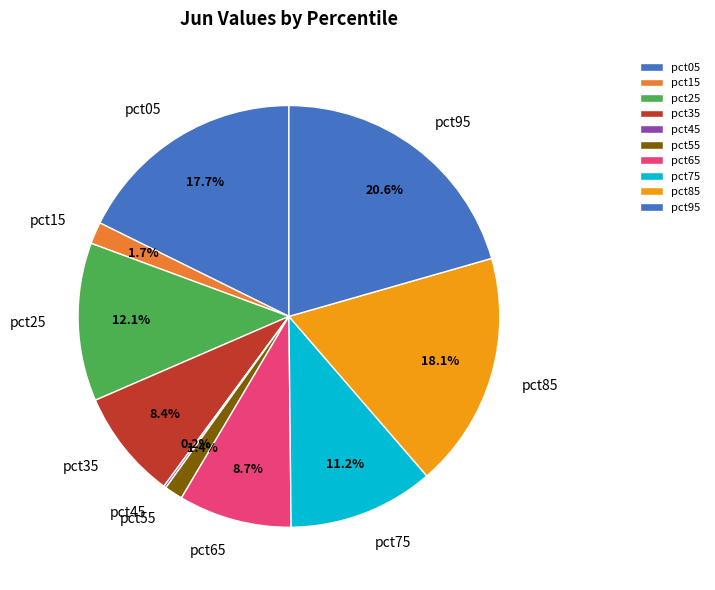

Combined, do pct55 and pct35 account for over 50%?

No